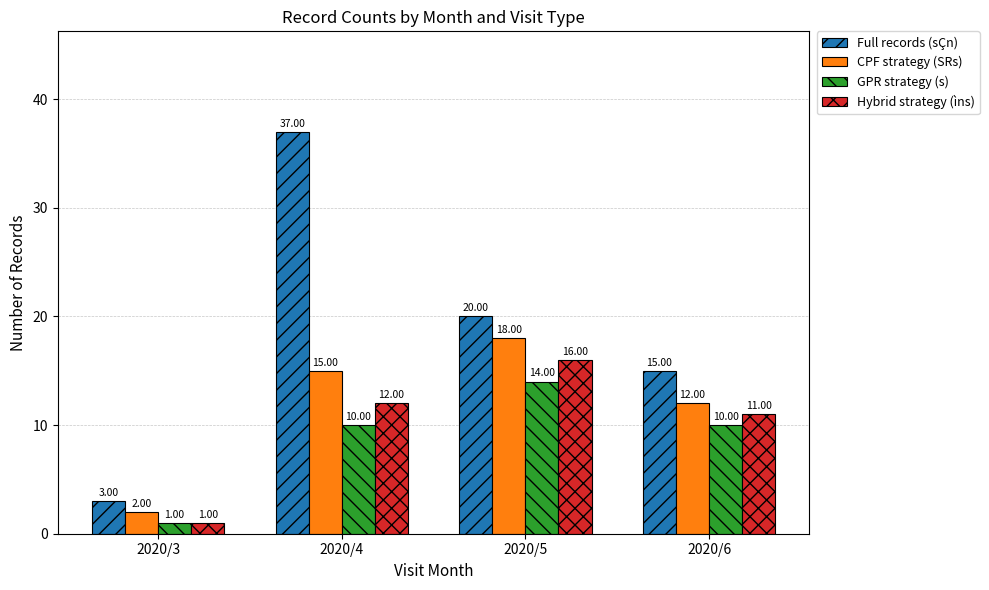

How many data points does each series have?

4